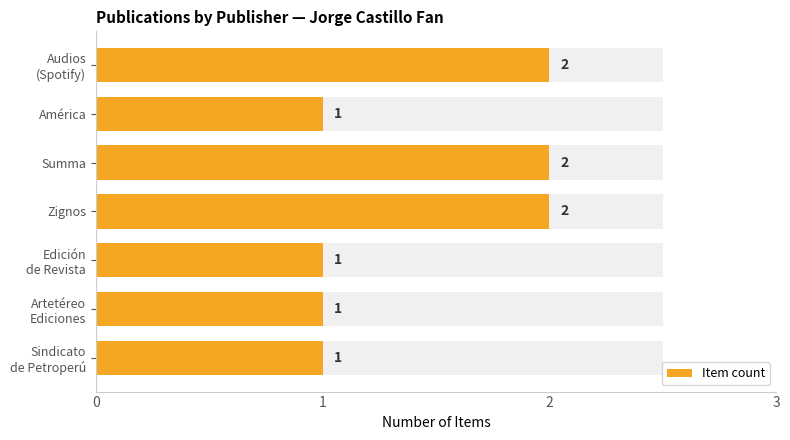

What is the difference between the second highest and second lowest values?

1